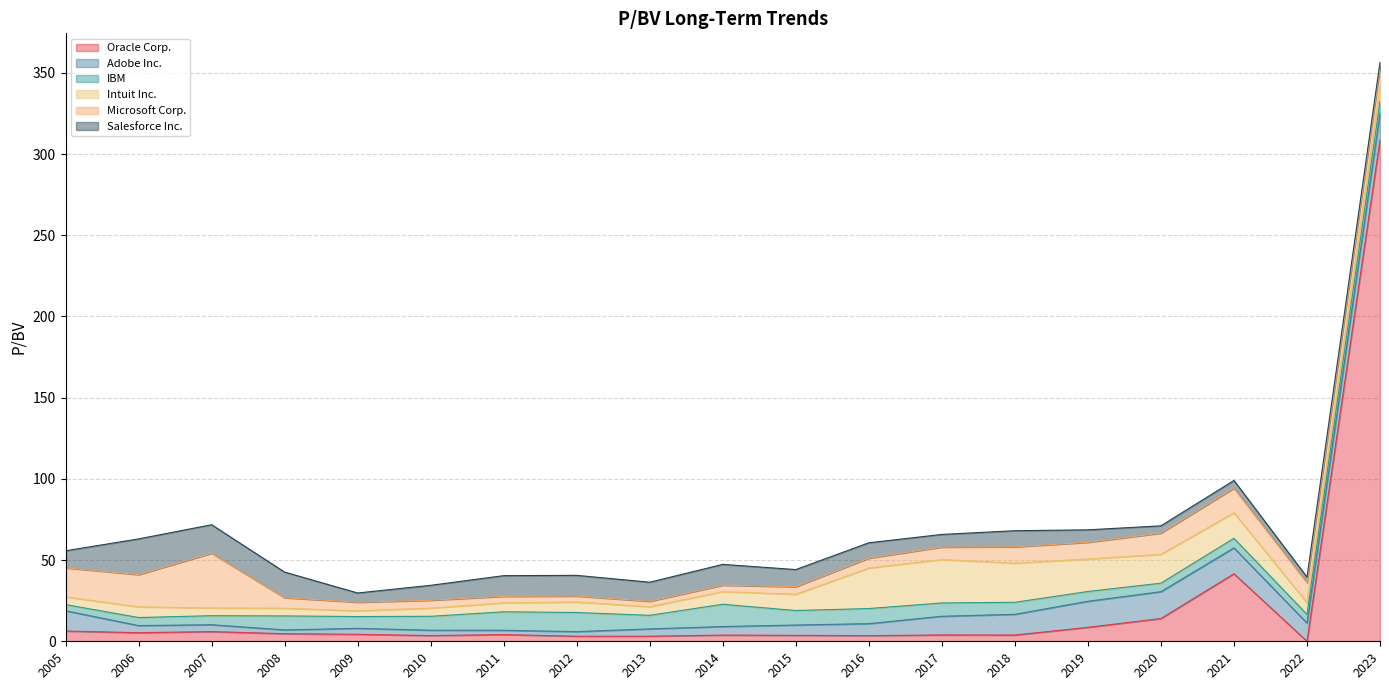

Is it true that Oracle Corp. equals 14.0 at 2020-06-22?

True